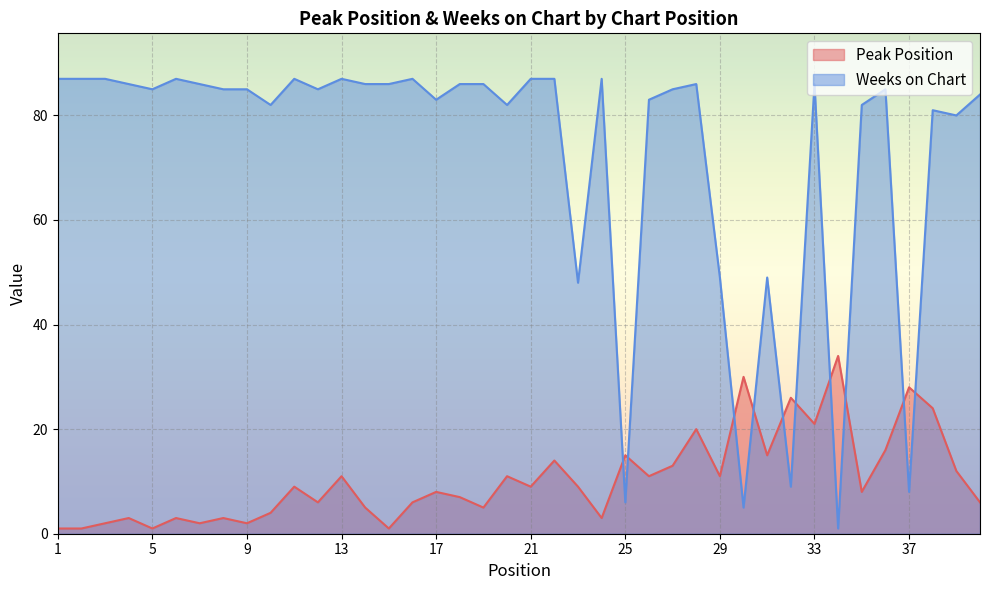

What are all the series names shown in the legend?

Peak Position, Weeks on Chart